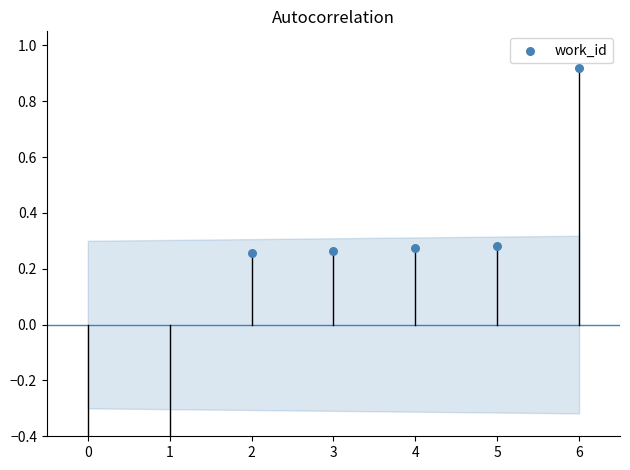

What is the change in value from 0 to 5?

+1.3